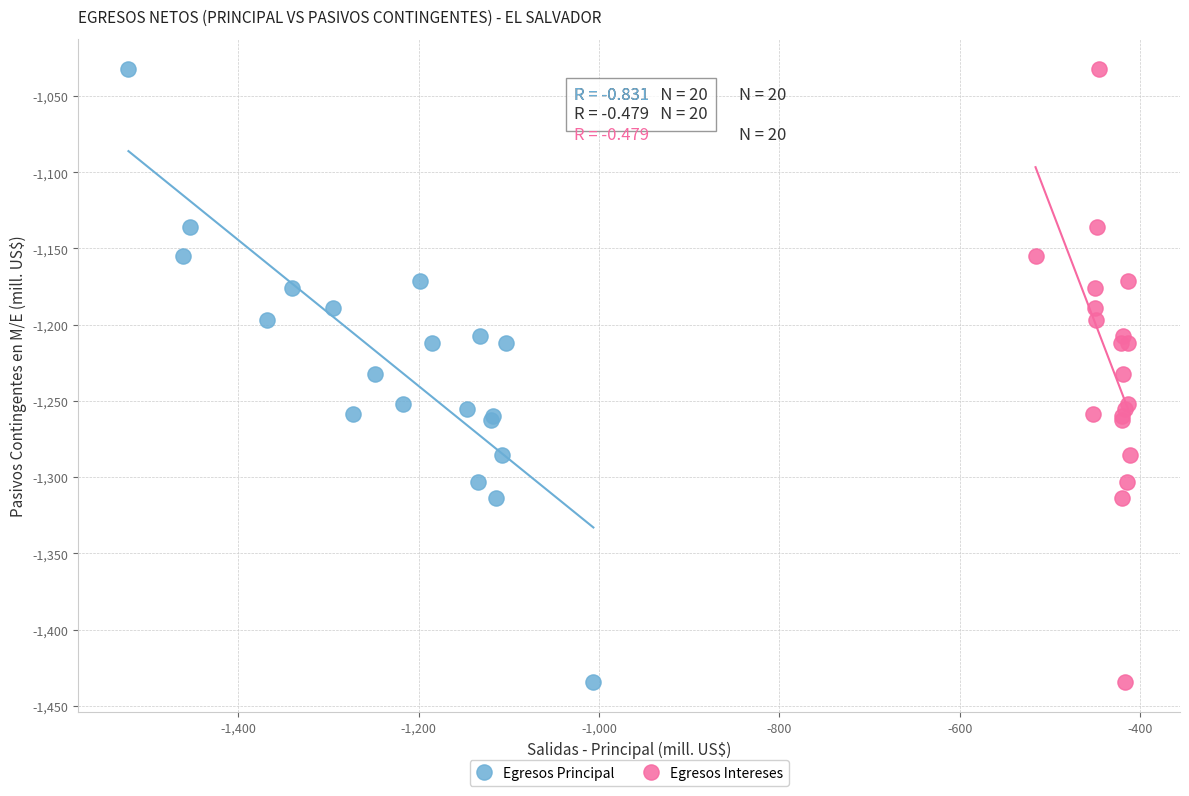

What are all the series names shown in the legend?

Egresos Principal, Egresos Intereses